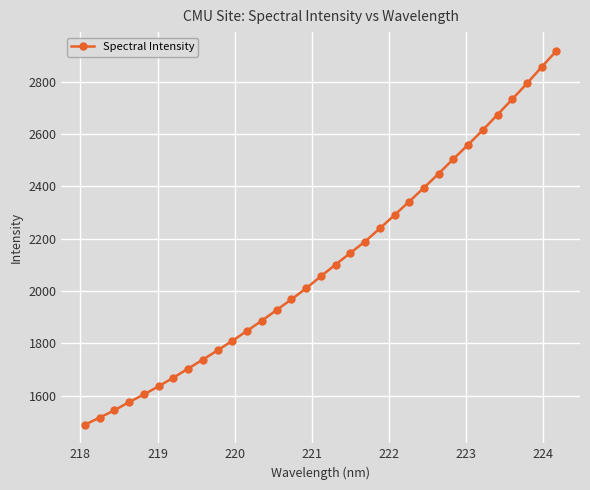

What is the value of the 14th point from the left?

1927.2